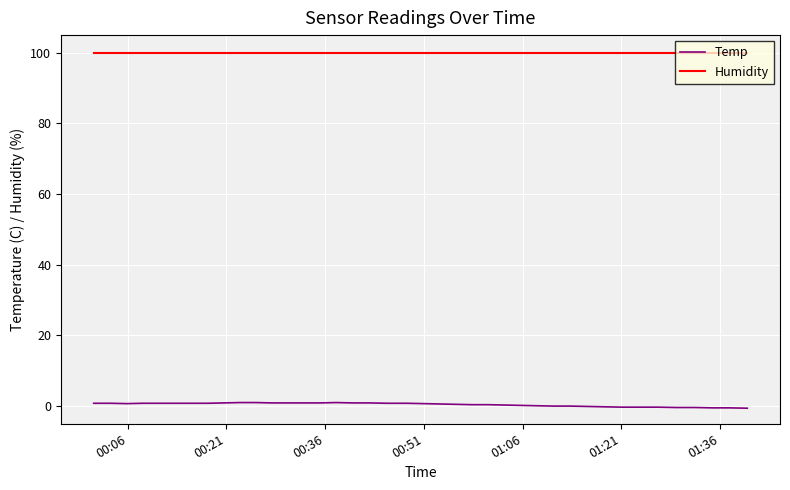

What is the minimum value for Temp?

-0.6